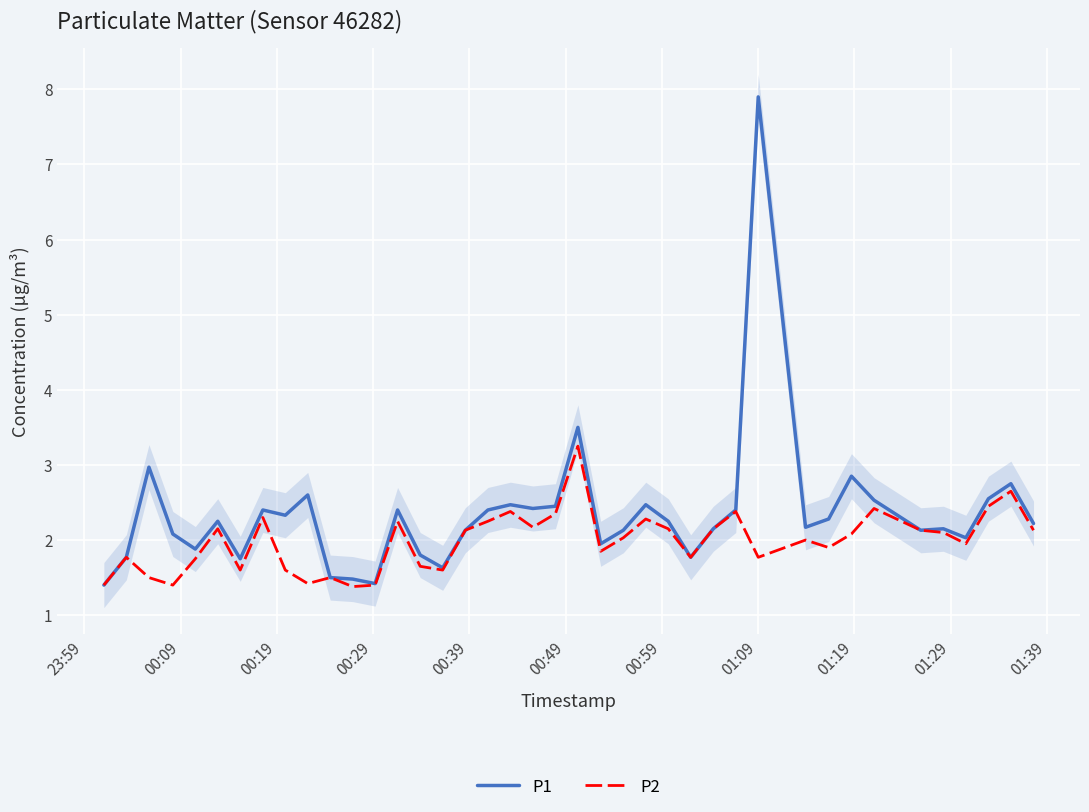

What is the difference between the second highest and second lowest values in the P2 series?

1.2